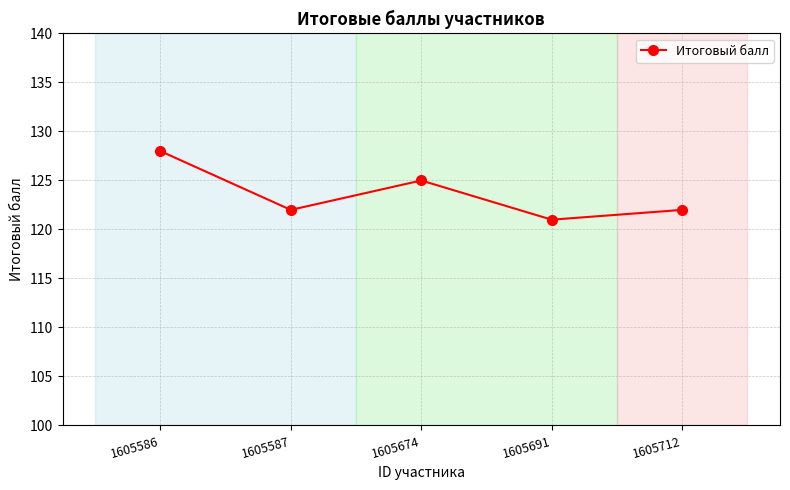

The chart shows a value of 63 at 1605691. True or false?

False